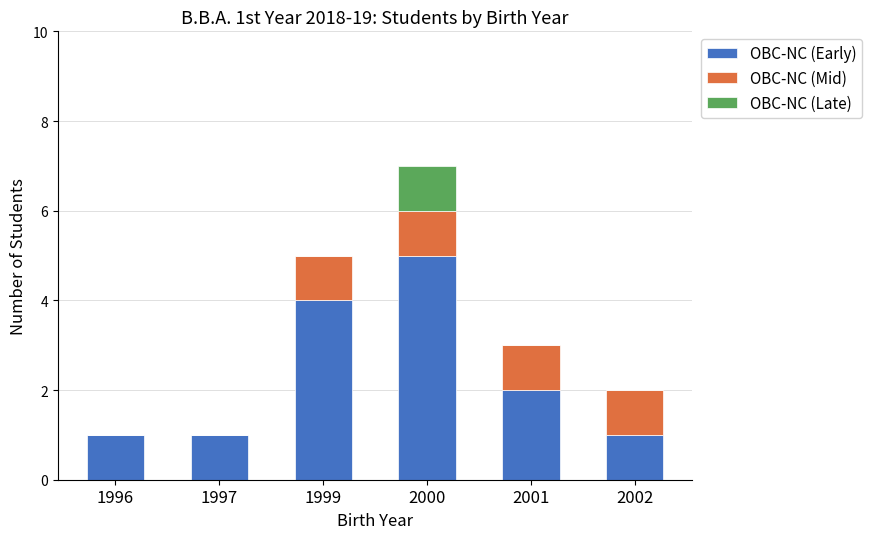

Is it true that OBC-NC (Early) equals 0 at 2002?

False